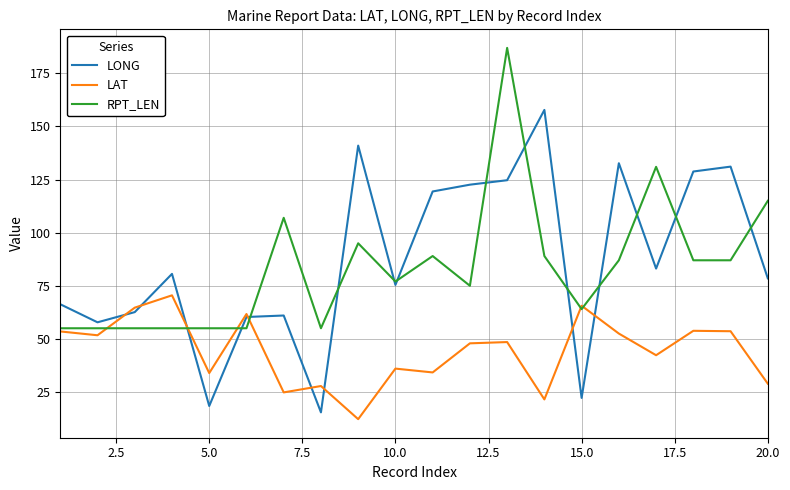

What is the minimum value for LONG?

15.4